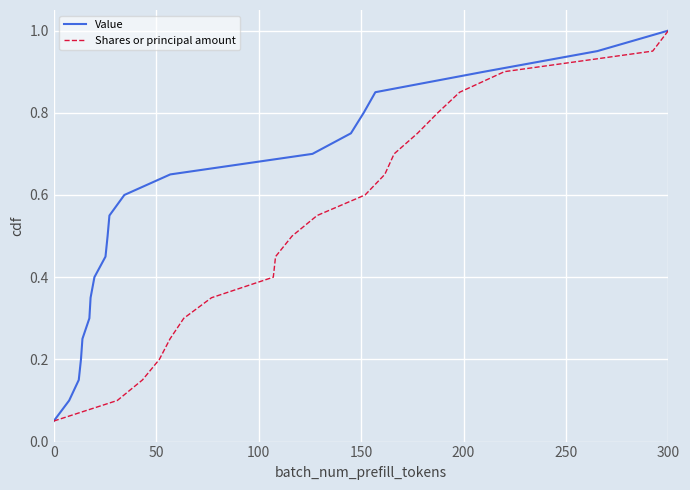

What is the maximum value shown in the chart?

1.0